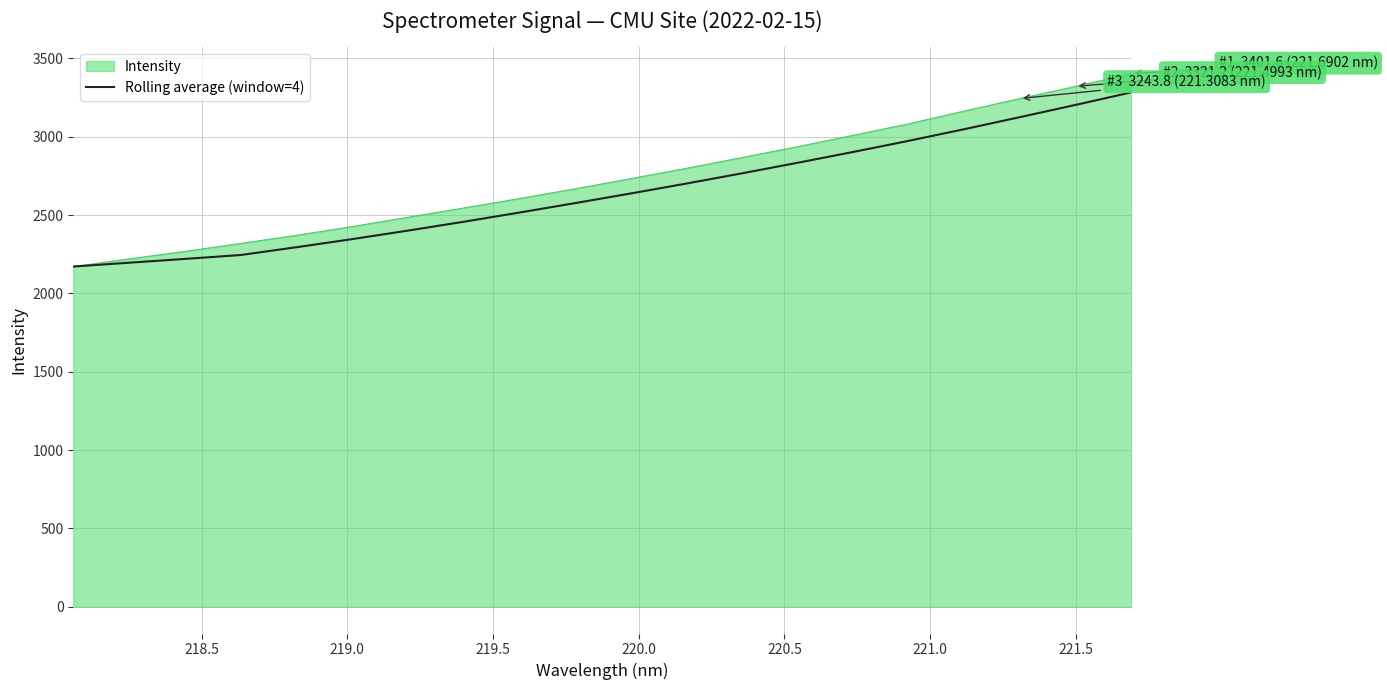

Does the chart have visible grid lines?

Yes